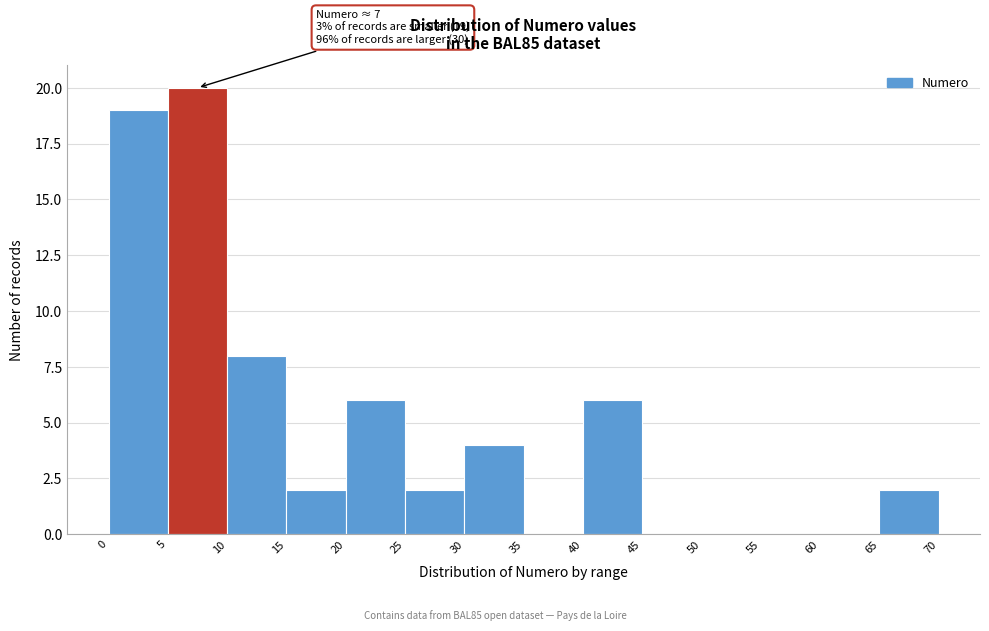

Which range on the x-axis has the tallest bar?

5 to 10